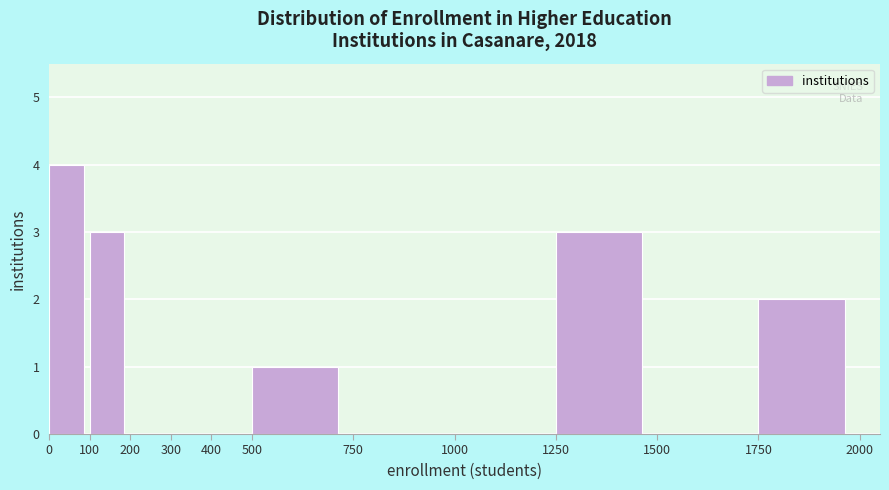

Reading left to right, list every bar in this chart as the range it spans on the x-axis followed by its height. The values are not printed on the chart, so give them approximately, as read against the axis.

0 to 100: 4
100 to 200: 3
200 to 300: 0
300 to 400: 0
400 to 500: 0
500 to 750: 1
750 to 1000: 0
1000 to 1250: 0
1250 to 1500: 3
1500 to 1750: 0
1750 to 2000: 2